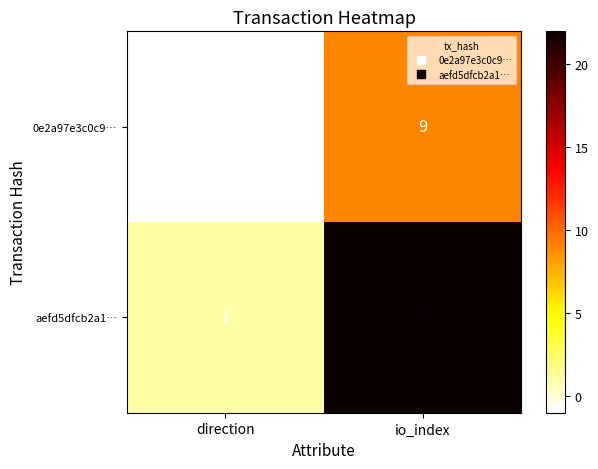

What is the sum of all 0e2a97e3c0c9… values?

8